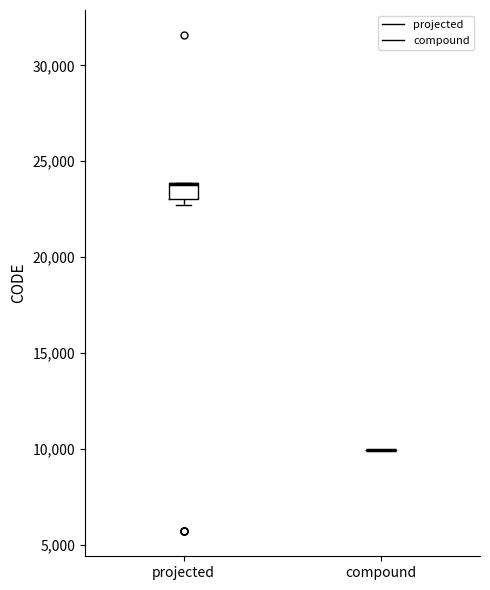

Reading left to right, read every box against the y-axis: the position of its median line, the range the box covers, and the ends of its whiskers. The values are not printed on the chart, so give them approximately, as read against the axis.

projected: median 24000 (drawn on the box's upper edge), box 23000 to 24000, whiskers 22500 to 24000
compound: box collapsed to a line at 10000, whiskers 10000 to 10000